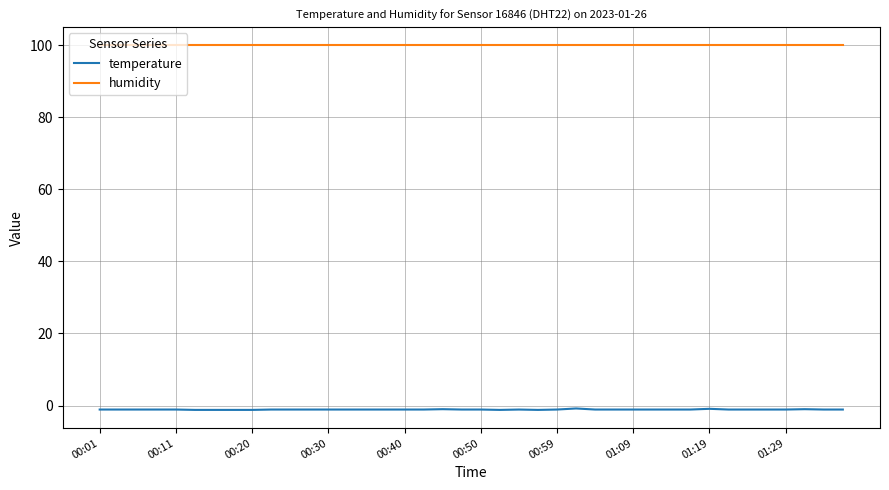

Count the number of data series in this chart.

2